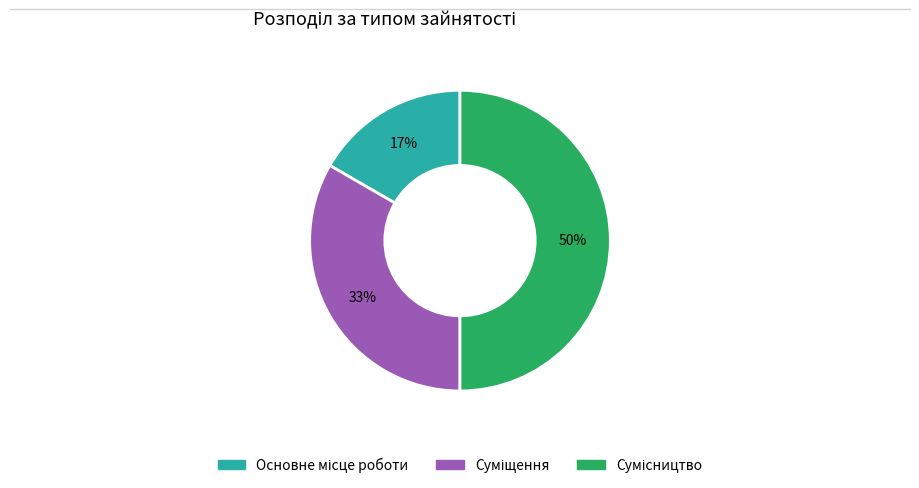

To the nearest percent, what is the average slice percentage?

33%